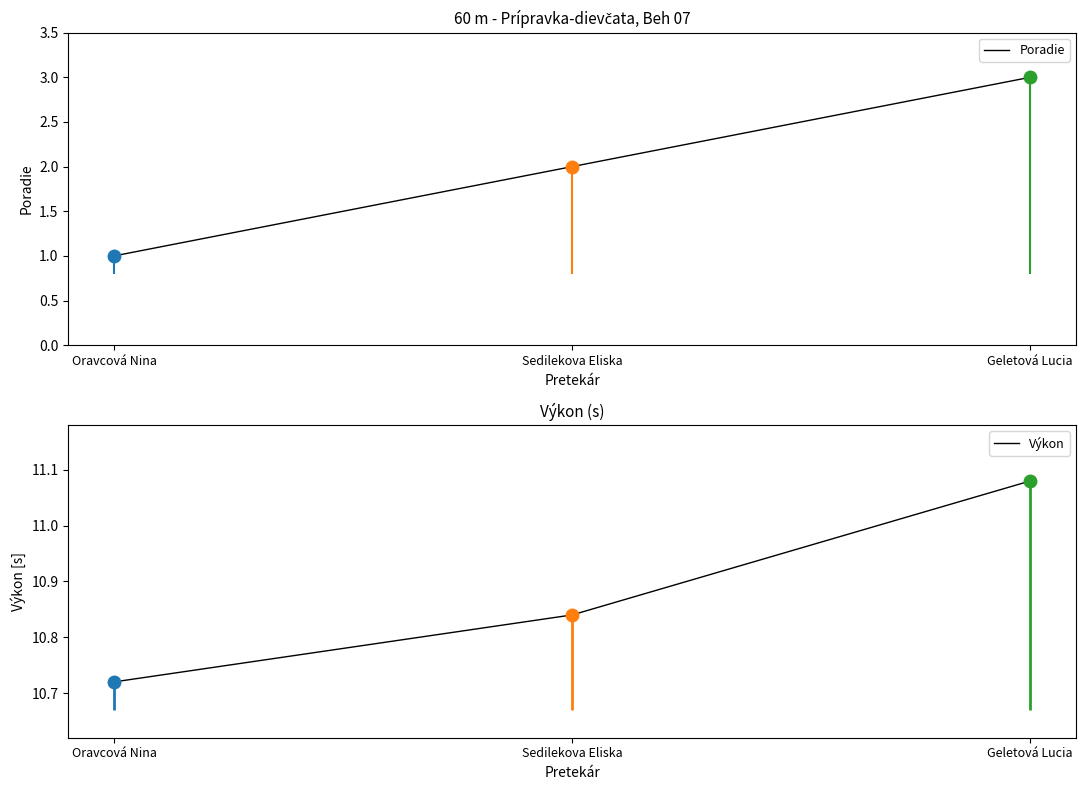

List the series in order of their overall mean, highest first.

Výkon, Poradie